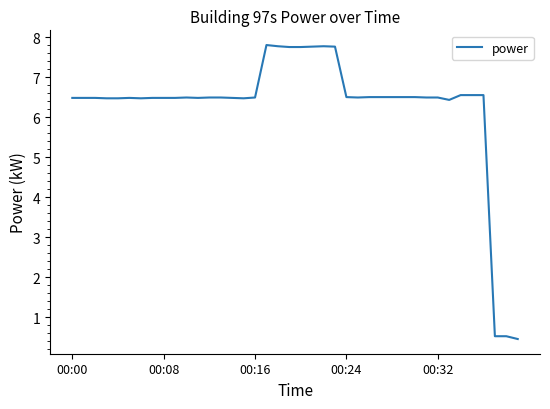

What is the smallest value displayed?

0.5